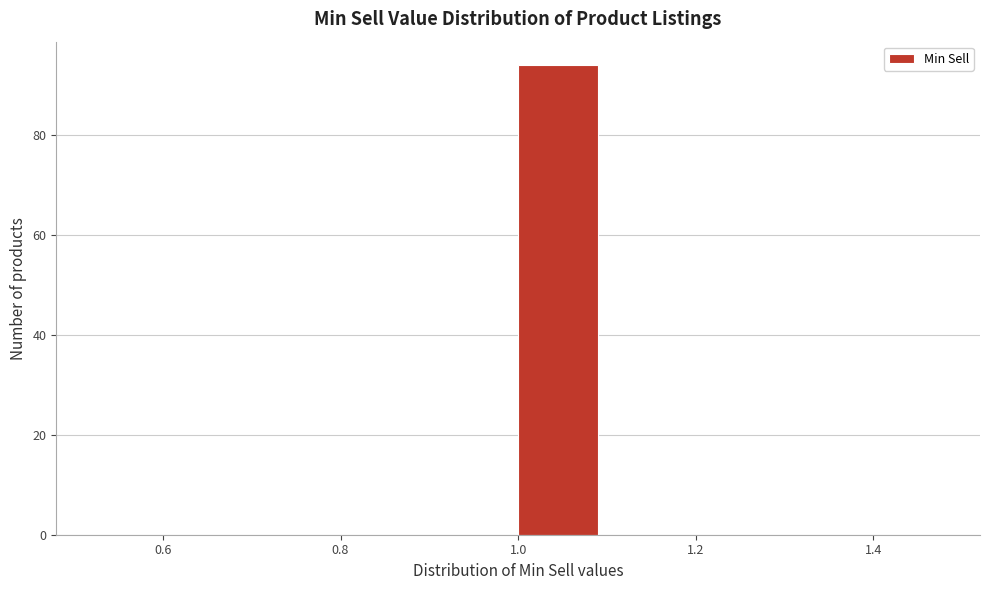

Reading left to right, list every bar in this chart as the range it spans on the x-axis followed by its height. The values are not printed on the chart, so give them approximately, as read against the axis.

0.5 to 0.6: 0
0.6 to 0.7: 0
0.7 to 0.8: 0
0.8 to 0.9: 0
0.9 to 1.0: 0
1.0 to 1.1: 94
1.1 to 1.2: 0
1.2 to 1.3: 0
1.3 to 1.4: 0
1.4 to 1.5: 0